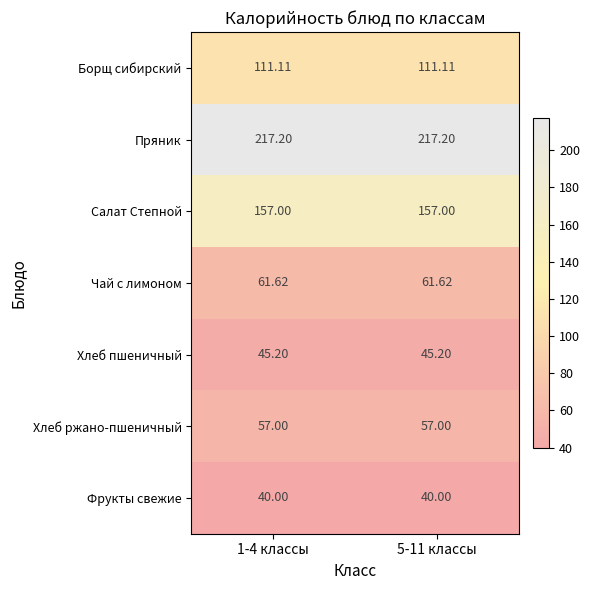

List the series in order of their peak value, lowest first.

Фрукты свежие, Хлеб пшеничный, Хлеб ржано-пшеничный, Чай с лимоном, Борщ сибирский, Салат Степной, Пряник